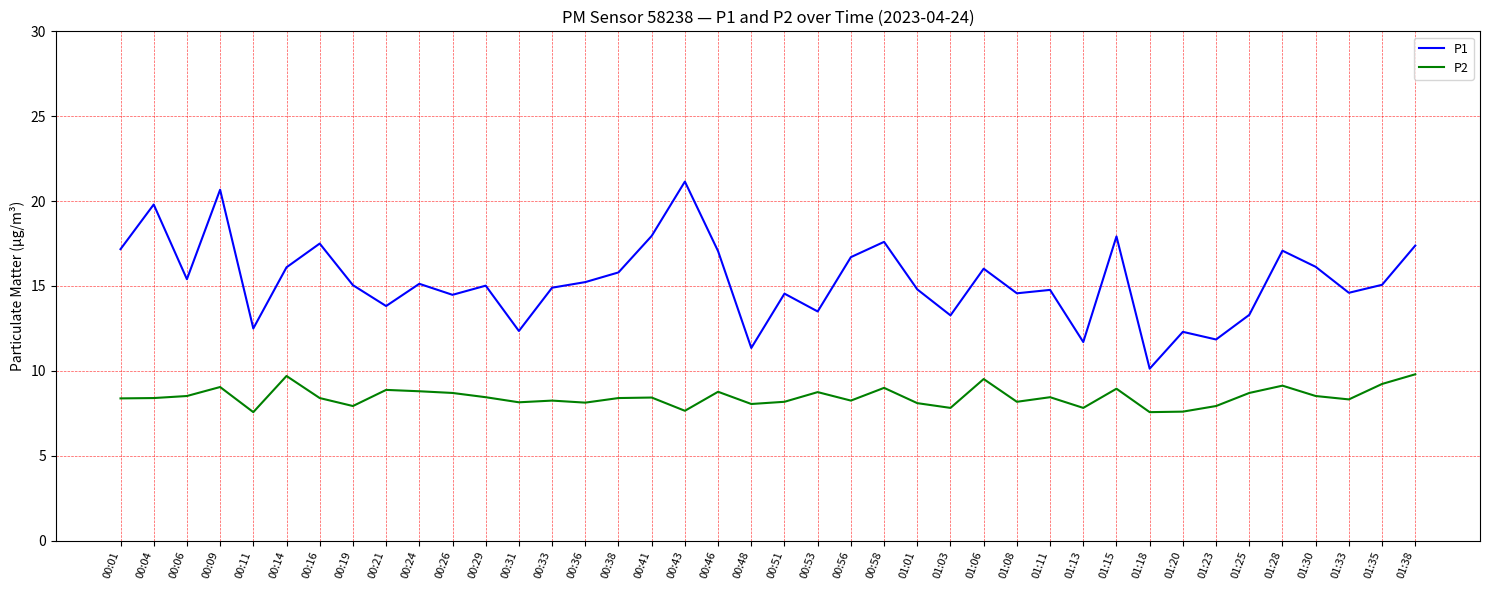

What position from the left is 01:01?

25